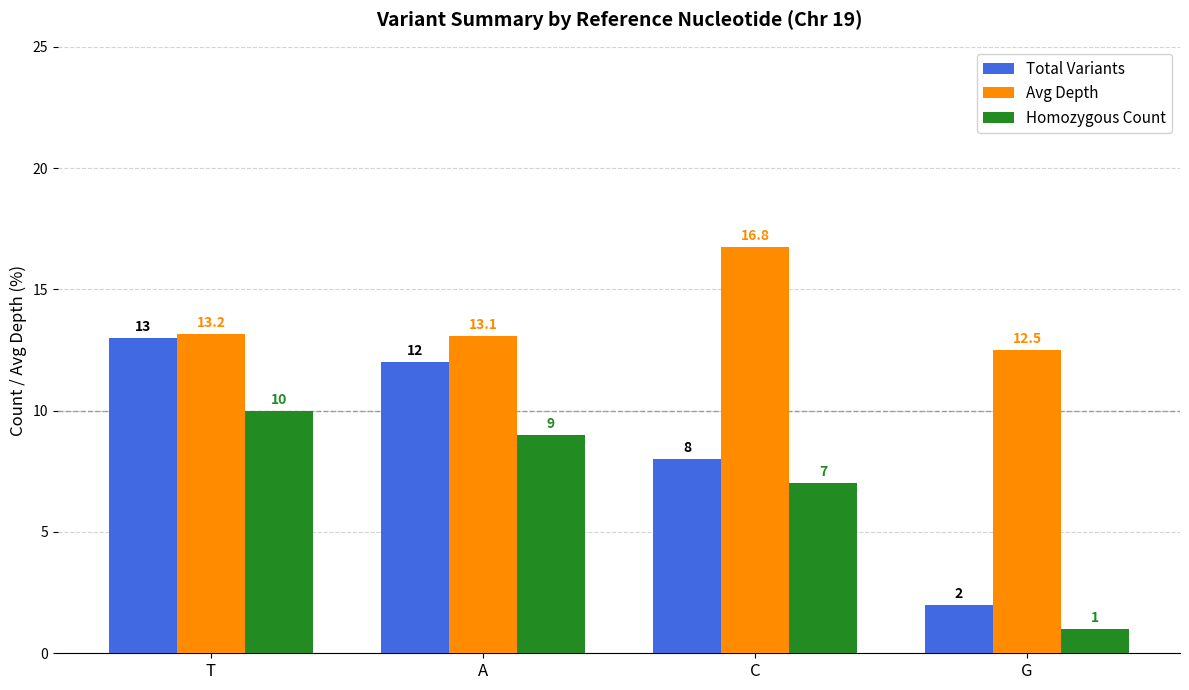

Reading left to right, transcribe all the data shown in this chart.

Total Variants: T=13.0	A=12.0	C=8.0	G=2.0
Avg Depth: T=13.2	A=13.1	C=16.8	G=12.5
Homozygous Count: T=10.0	A=9.0	C=7.0	G=1.0